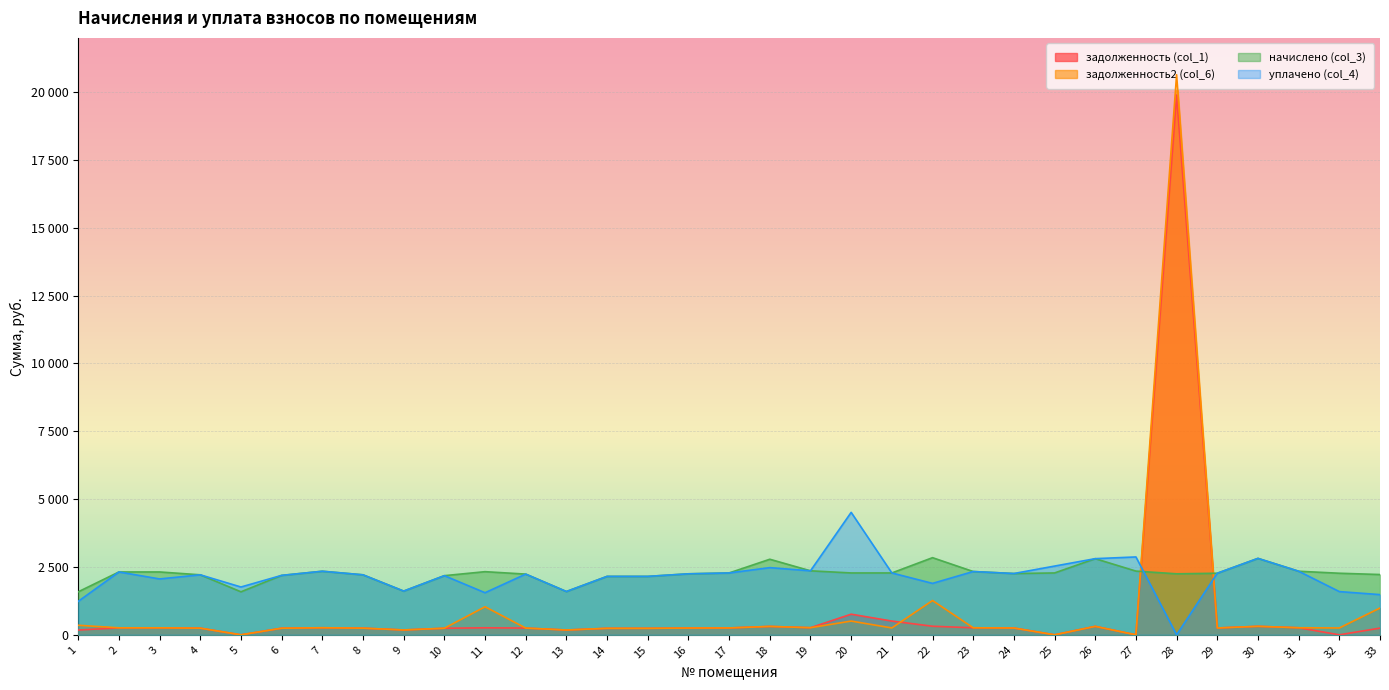

How many series are shown in this chart?

4